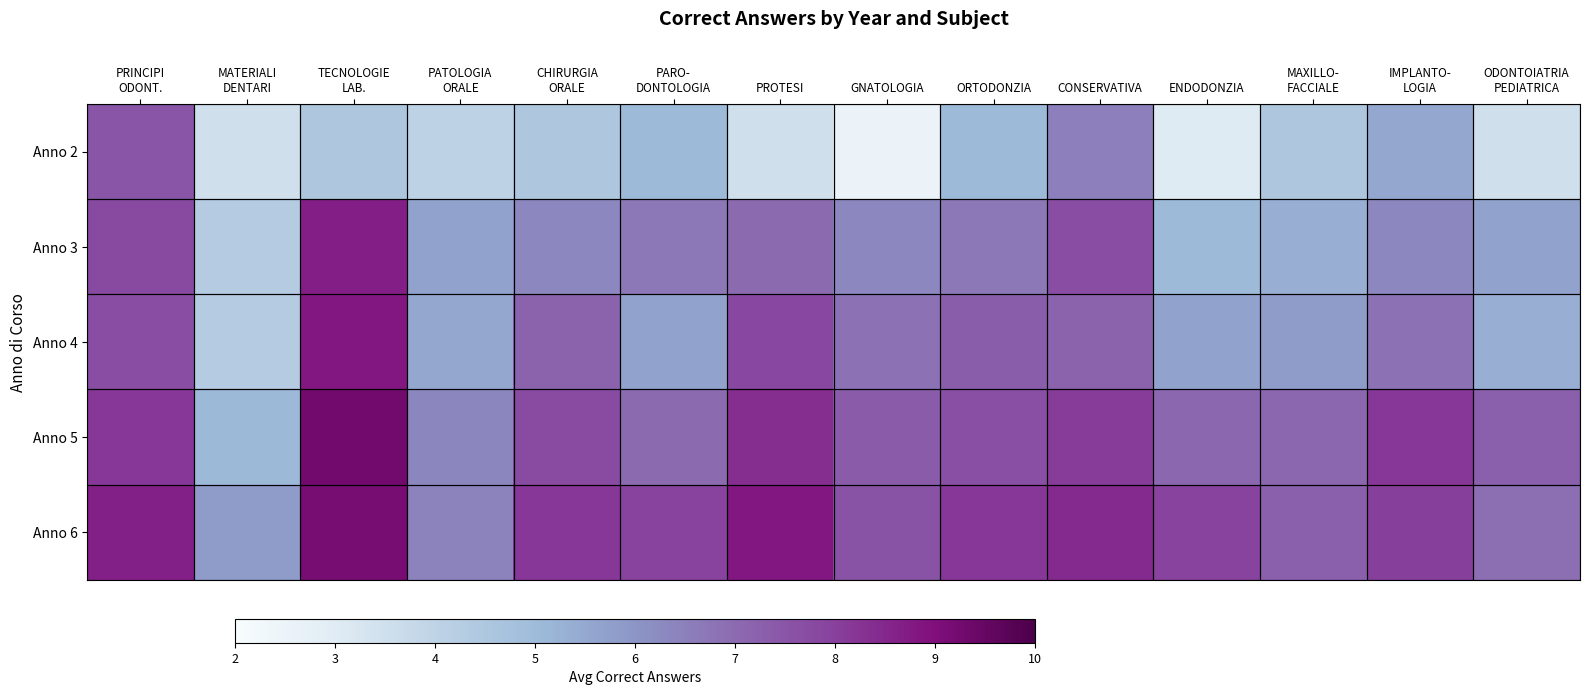

Reading left to right, extract all data points from this chart.

Anno 2: PRINCIPI
ODONT.=7.5	MATERIALI
DENTARI=3.5	TECNOLOGIE
LAB.=4.5	PATOLOGIA
ORALE=4.0	CHIRURGIA
ORALE=4.5	PARO-
DONTOLOGIA=5.0	PROTESI=3.5	GNATOLOGIA=2.5	ORTODONZIA=5.0	CONSERVATIVA=6.5	ENDODONZIA=3.0	MAXILLO-
FACCIALE=4.5	IMPLANTO-
LOGIA=5.5	ODONTOIATRIA
PEDIATRICA=3.5
Anno 3: PRINCIPI
ODONT.=7.8	MATERIALI
DENTARI=4.3	TECNOLOGIE
LAB.=8.7	PATOLOGIA
ORALE=5.7	CHIRURGIA
ORALE=6.3	PARO-
DONTOLOGIA=6.7	PROTESI=7.0	GNATOLOGIA=6.3	ORTODONZIA=6.7	CONSERVATIVA=7.7	ENDODONZIA=5.0	MAXILLO-
FACCIALE=5.3	IMPLANTO-
LOGIA=6.3	ODONTOIATRIA
PEDIATRICA=5.7
Anno 4: PRINCIPI
ODONT.=7.7	MATERIALI
DENTARI=4.3	TECNOLOGIE
LAB.=8.8	PATOLOGIA
ORALE=5.5	CHIRURGIA
ORALE=7.2	PARO-
DONTOLOGIA=5.7	PROTESI=7.8	GNATOLOGIA=6.8	ORTODONZIA=7.3	CONSERVATIVA=7.2	ENDODONZIA=5.7	MAXILLO-
FACCIALE=5.8	IMPLANTO-
LOGIA=6.8	ODONTOIATRIA
PEDIATRICA=5.3
Anno 5: PRINCIPI
ODONT.=8.2	MATERIALI
DENTARI=5.1	TECNOLOGIE
LAB.=9.3	PATOLOGIA
ORALE=6.4	CHIRURGIA
ORALE=7.7	PARO-
DONTOLOGIA=7.0	PROTESI=8.4	GNATOLOGIA=7.4	ORTODONZIA=7.6	CONSERVATIVA=8.1	ENDODONZIA=7.1	MAXILLO-
FACCIALE=7.1	IMPLANTO-
LOGIA=8.2	ODONTOIATRIA
PEDIATRICA=7.3
Anno 6: PRINCIPI
ODONT.=8.6	MATERIALI
DENTARI=5.8	TECNOLOGIE
LAB.=9.2	PATOLOGIA
ORALE=6.5	CHIRURGIA
ORALE=8.2	PARO-
DONTOLOGIA=7.9	PROTESI=8.8	GNATOLOGIA=7.5	ORTODONZIA=8.2	CONSERVATIVA=8.4	ENDODONZIA=7.9	MAXILLO-
FACCIALE=7.3	IMPLANTO-
LOGIA=8.0	ODONTOIATRIA
PEDIATRICA=6.9